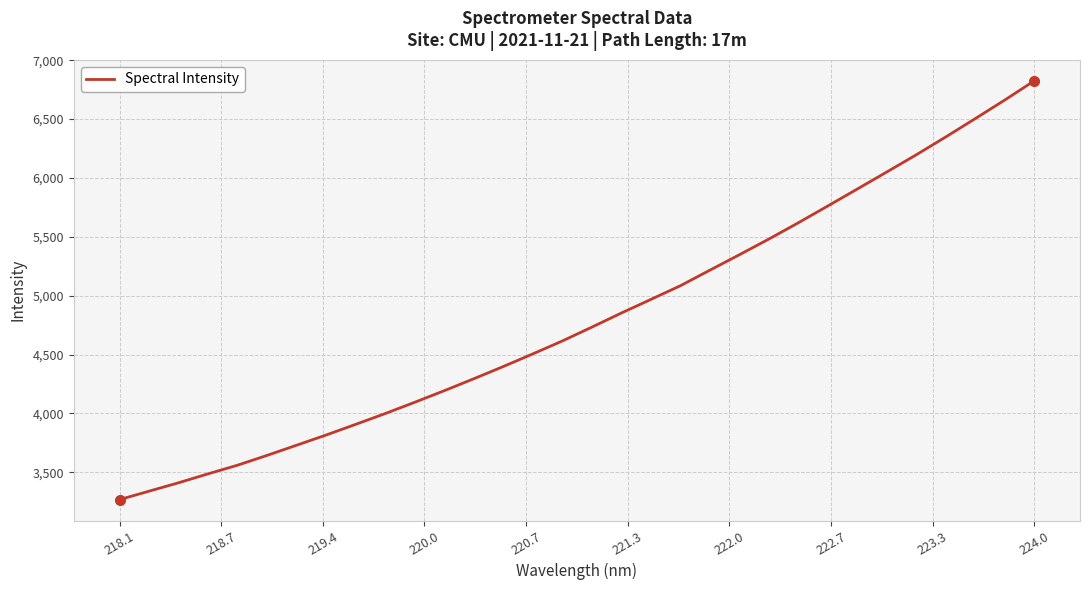

What is the smallest value displayed?

3268.7